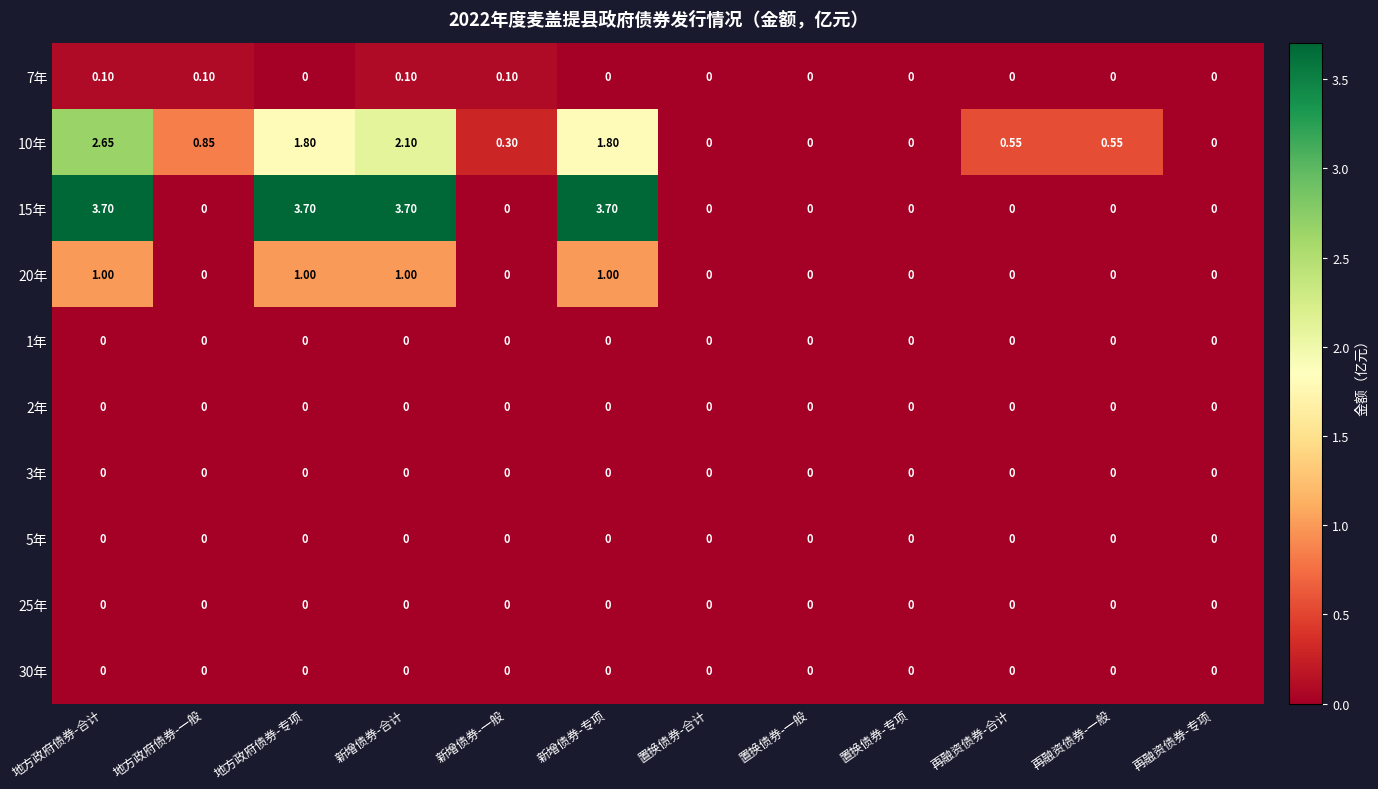

At which category is the sum across all series the highest?

地方政府债券-合计